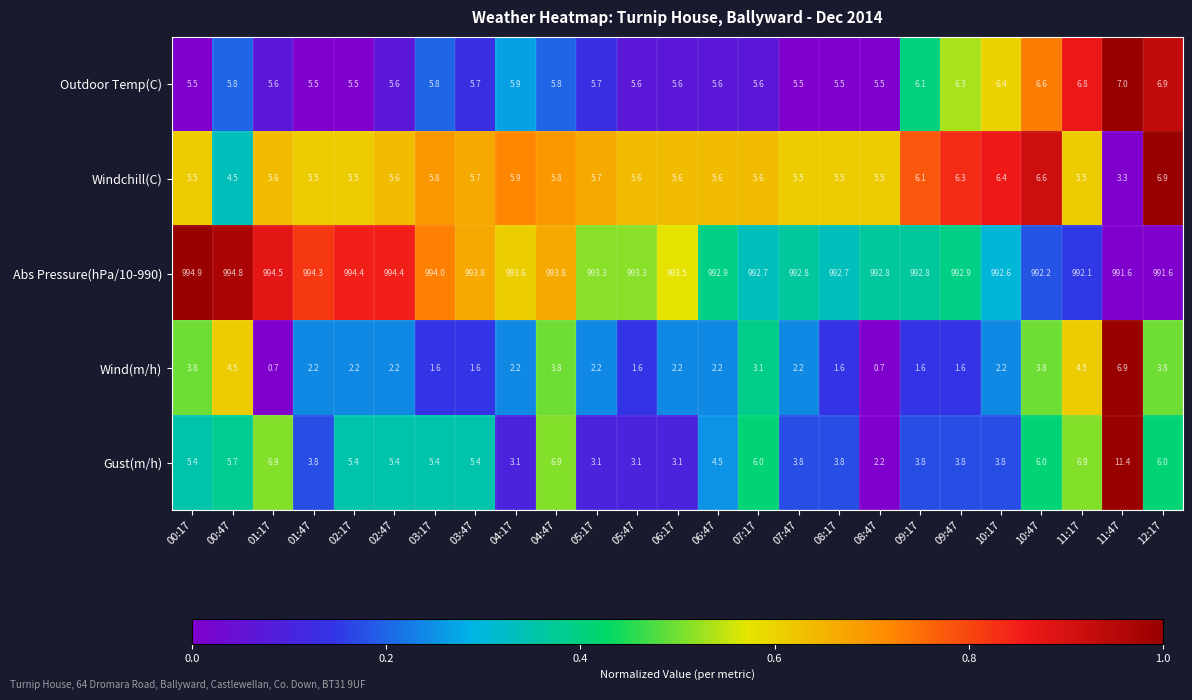

Which series changed the most between 03:17 and 04:47?

Wind(m/h)